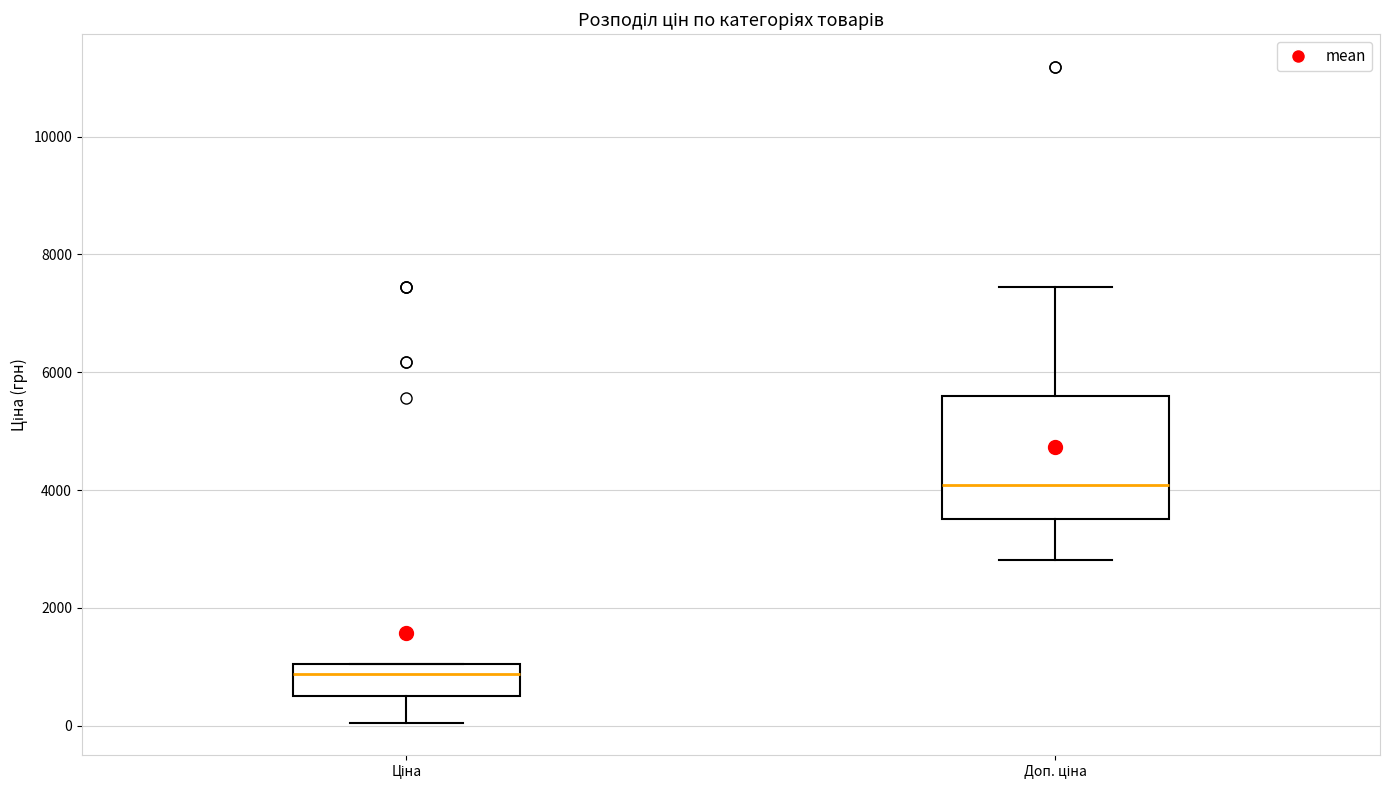

Reading left to right, read every box against the y-axis: the position of its median line, the range the box covers, and the ends of its whiskers. The values are not printed on the chart, so give them approximately, as read against the axis.

Ціна: median 800, box 400 to 1000, whiskers 0 to 1000
Доп. ціна: median 4000, box 3600 to 5600, whiskers 2800 to 7400